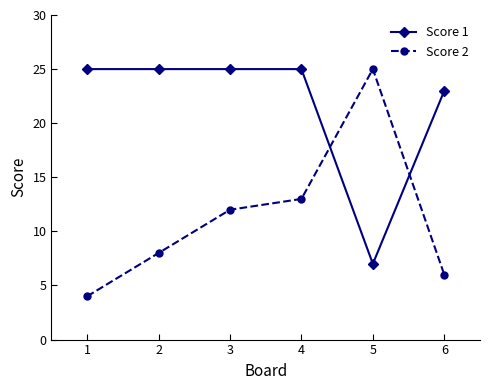

What is the total value across all series at 3?

37